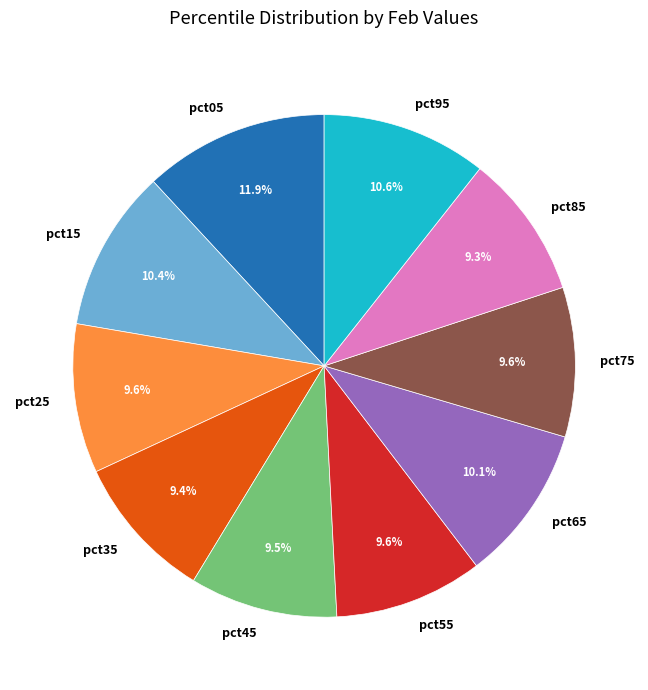

Is it true that pct65 is 16% of the pie?

False